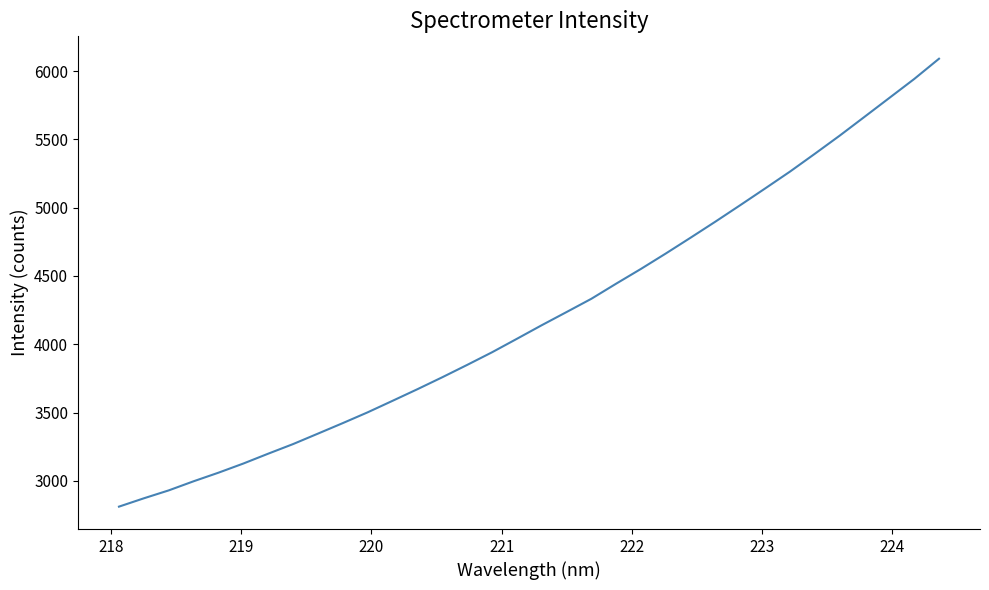

What is the minimum value shown in the chart?

2811.6